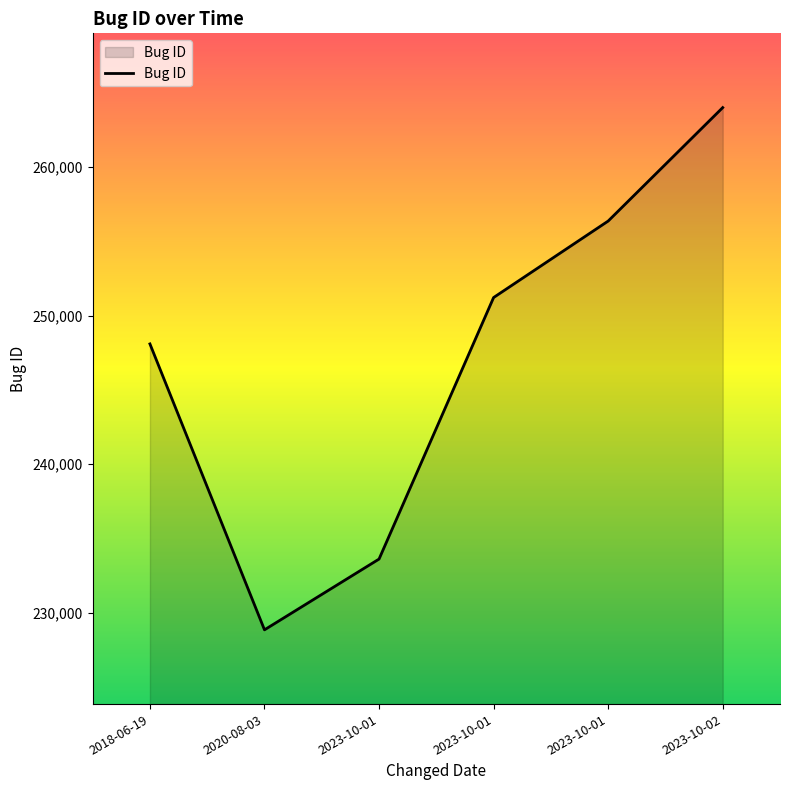

How many categories are shown in the chart?

6